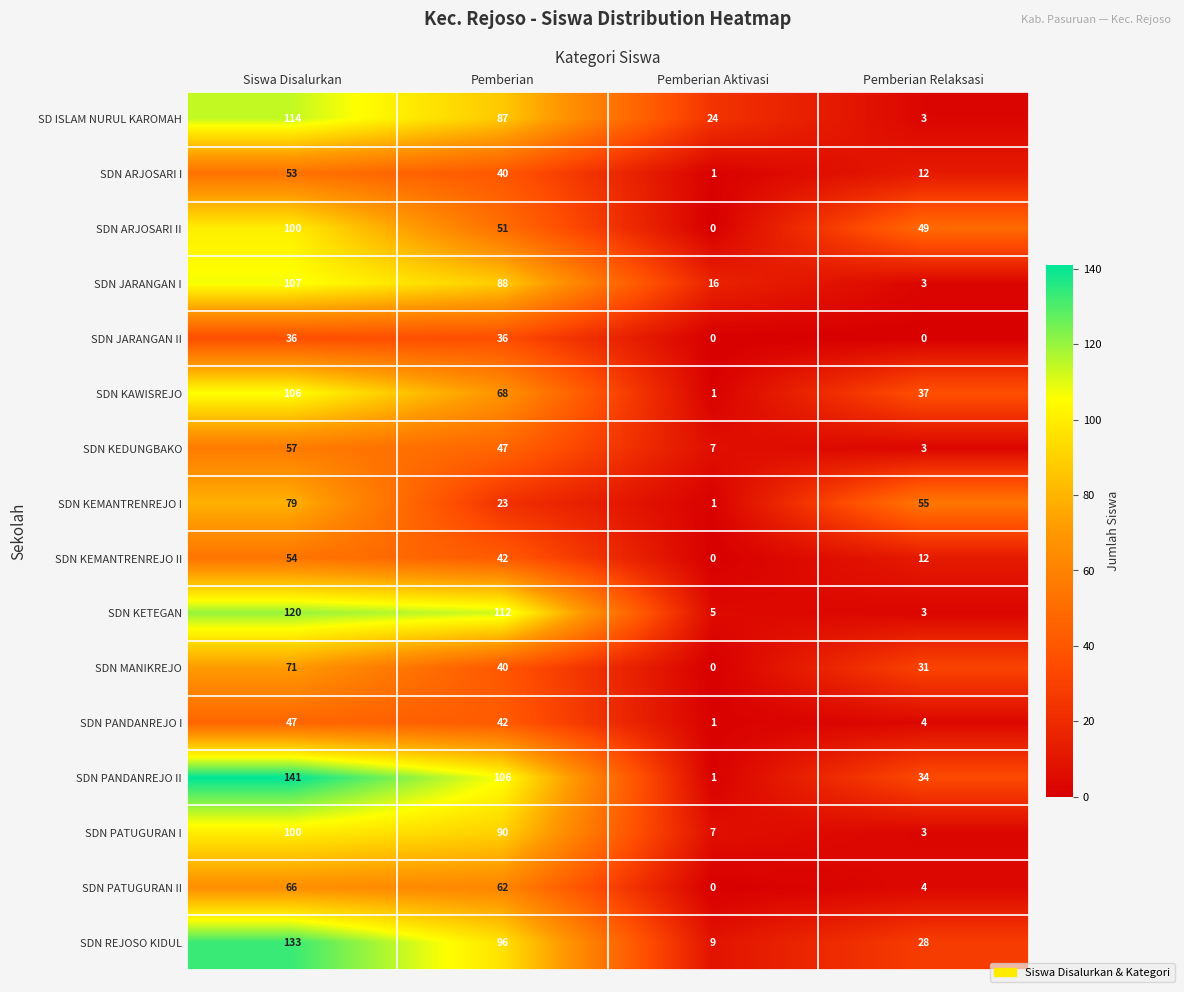

Is it true that SD ISLAM NURUL KAROMAH equals 3 at Pemberian Relaksasi?

True